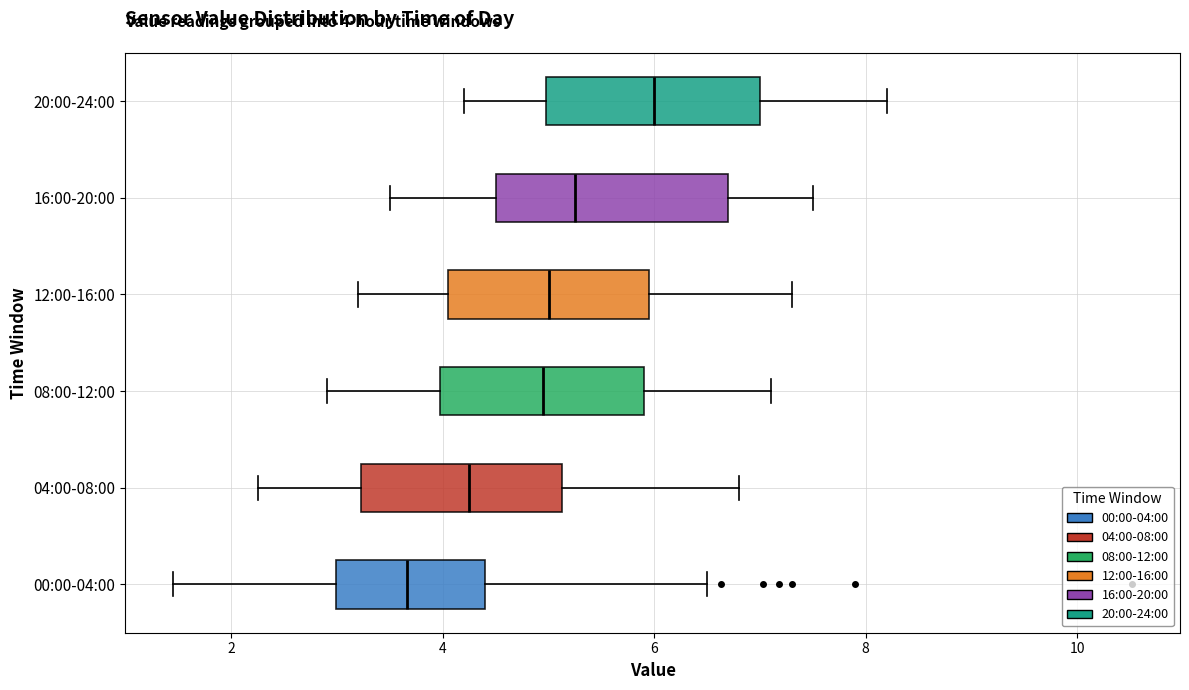

Which box has the furthest to the right median line?

20:00-24:00